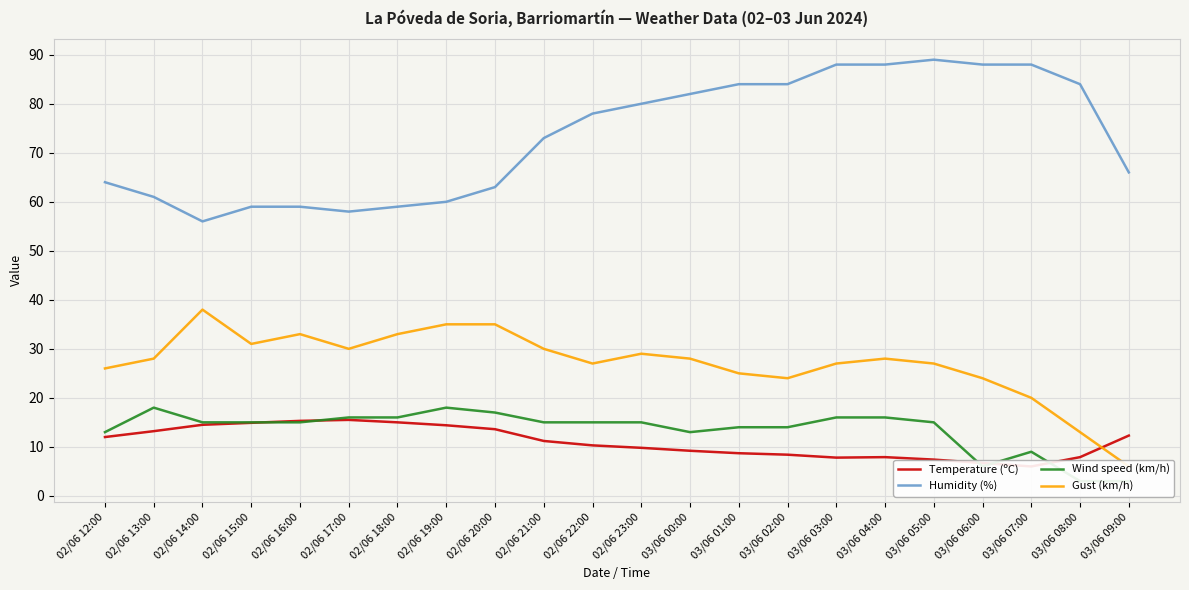

True or false: Humidity (%) and Gust (km/h) cross at least once.

False